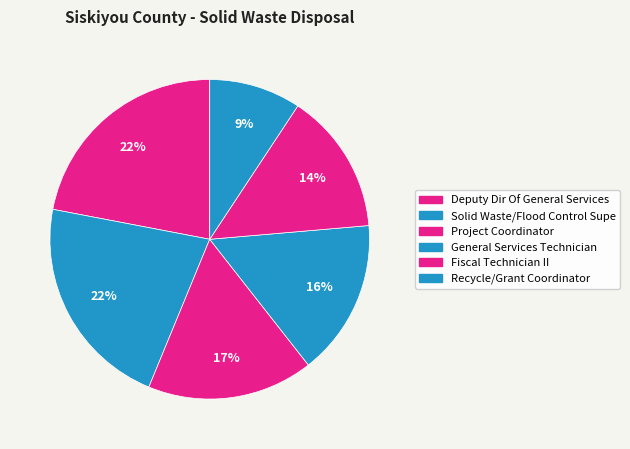

To the nearest percent, what is the difference between the largest and smallest slice percentages?

13%